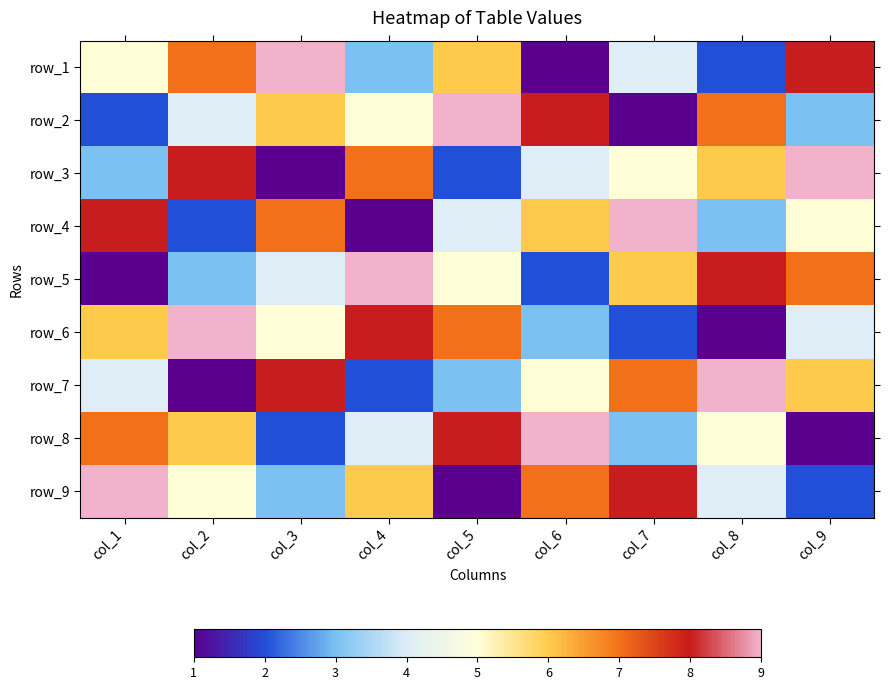

What is the average value of the row_2 series?

5